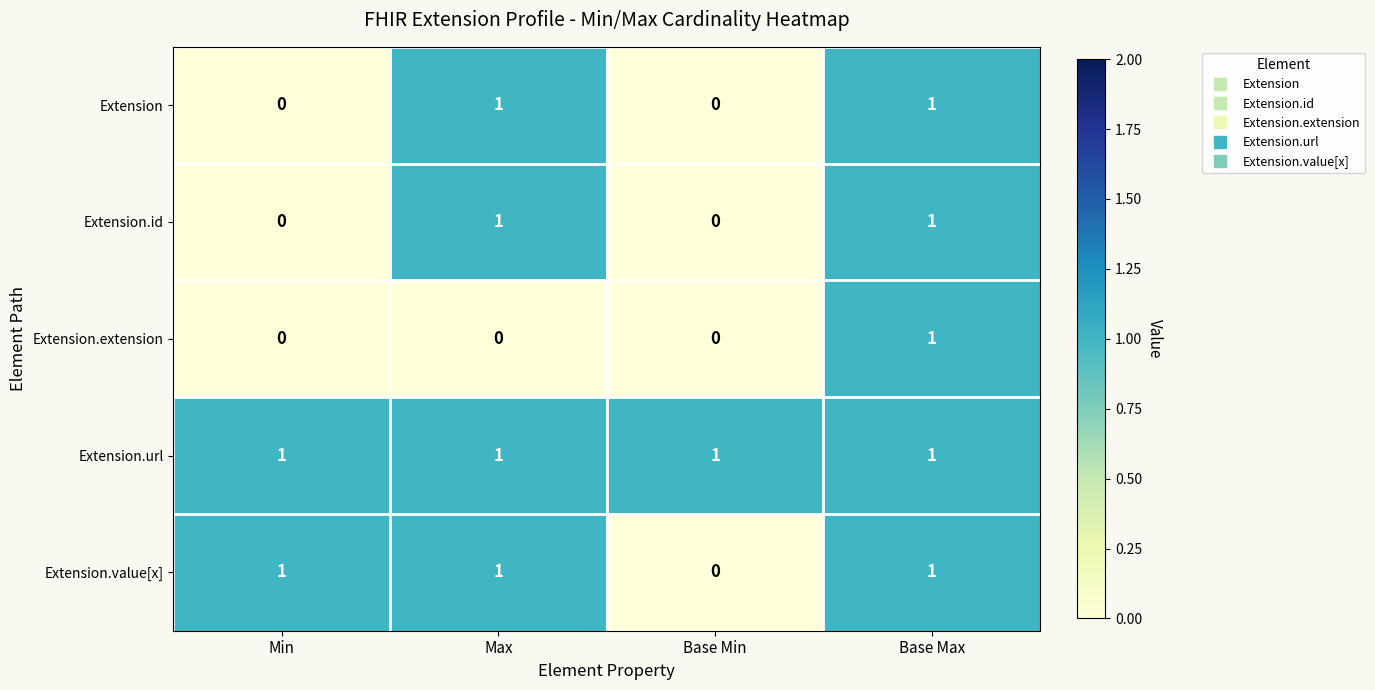

At which label does Extension.value[x] reach its minimum?

Base Min